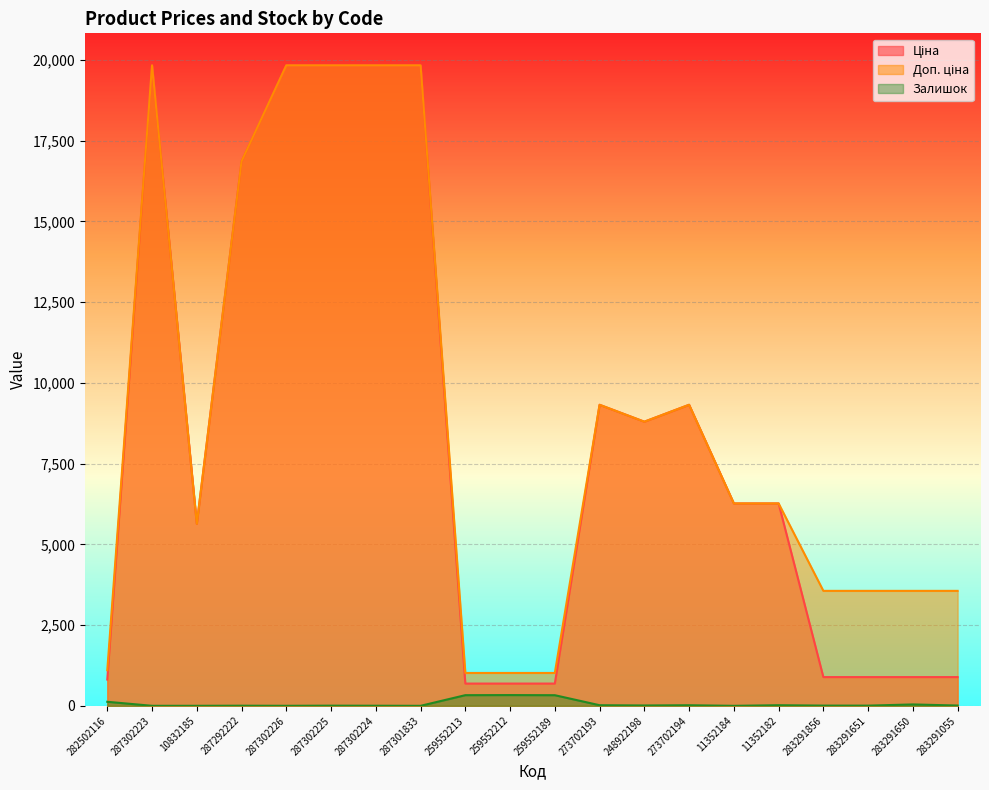

True or false: Ціна has more than 0 points higher than both neighbors.

True